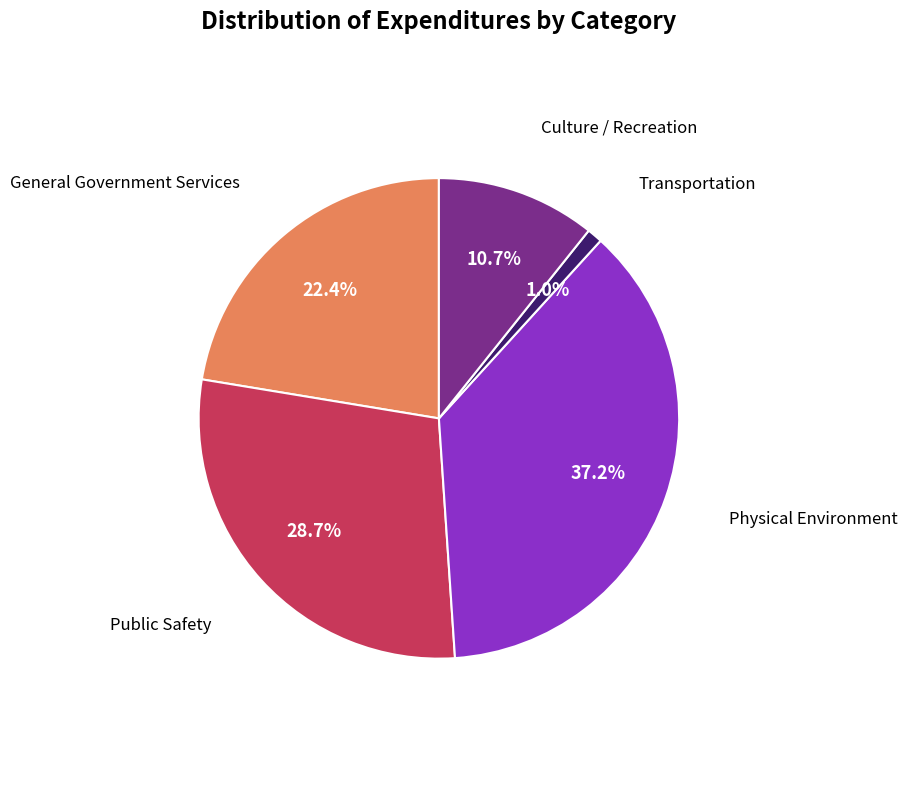

Is there any slice that represents more than half of the pie?

No